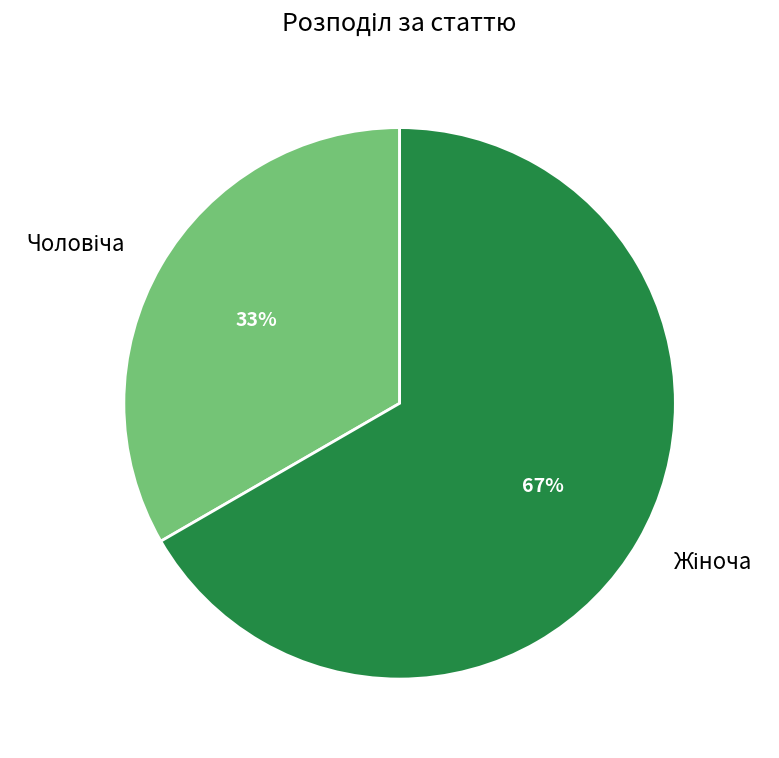

Does any single category account for the majority?

Yes